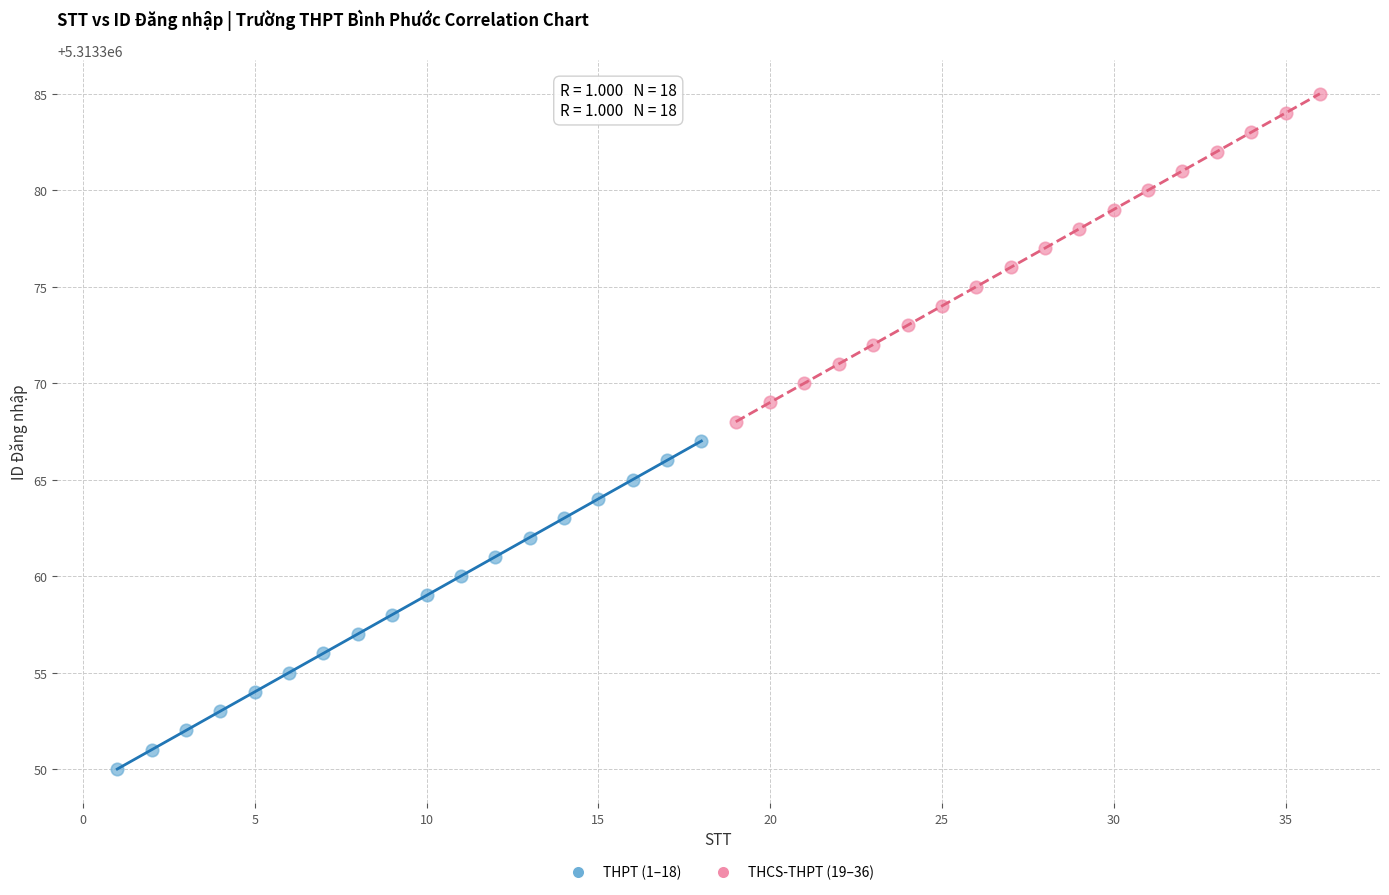

Which series reaches the minimum Y coordinate?

THPT (1–18)